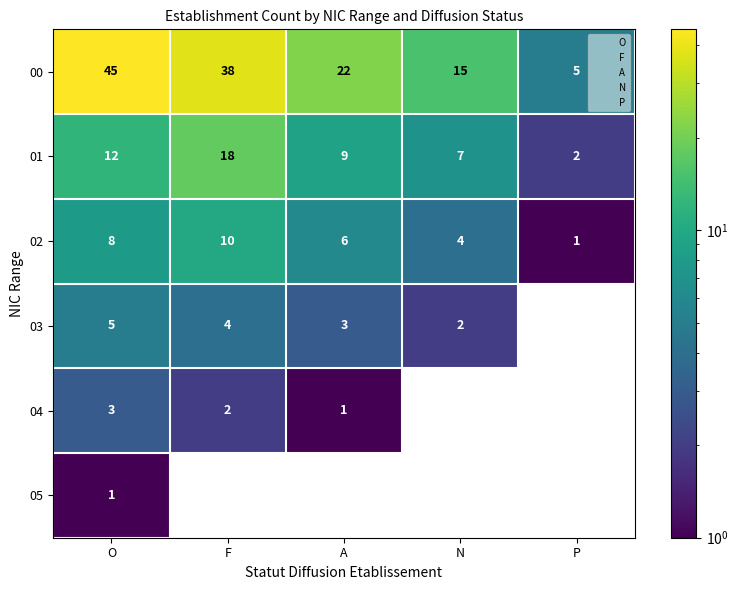

What is the lowest value of the 04 series?

1.0